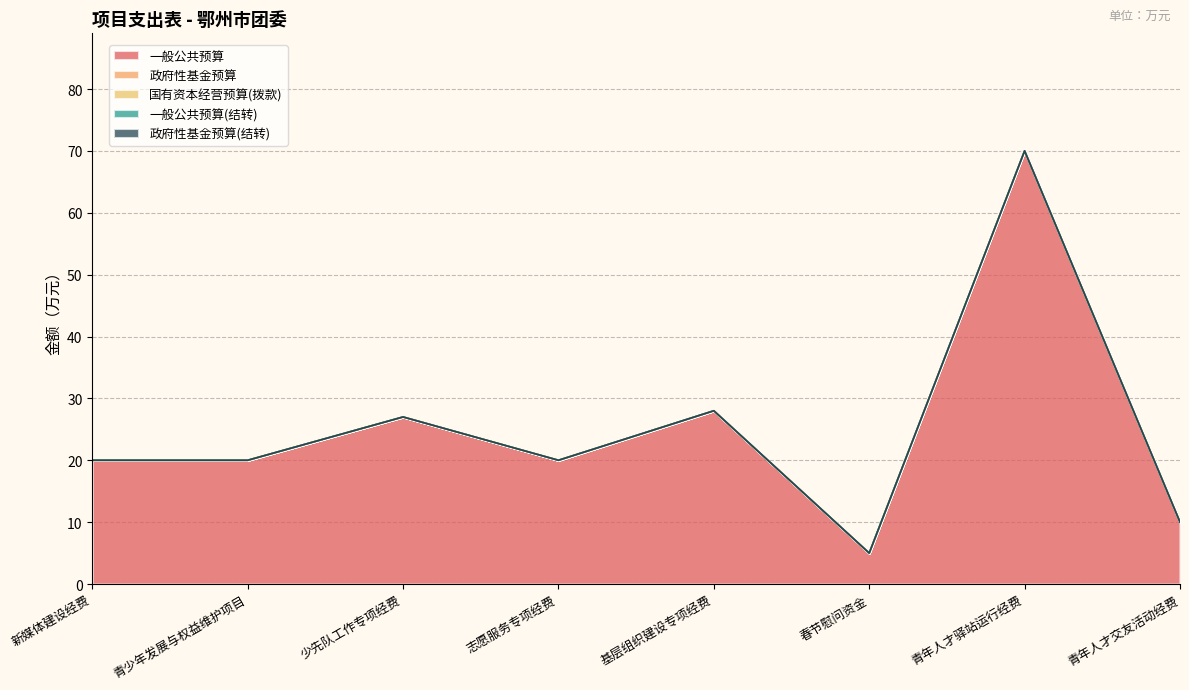

What are all the series names shown in the legend?

一般公共预算, 政府性基金预算, 国有资本经营预算(拨款), 一般公共预算(结转), 政府性基金预算(结转)